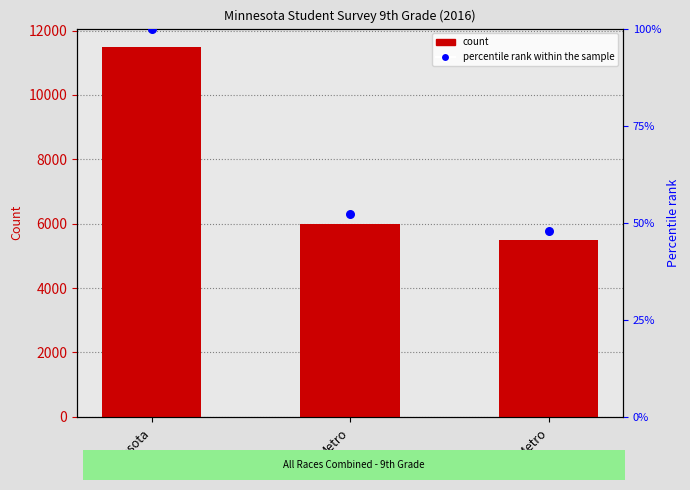

Which series has the widest spread of Y values?

count